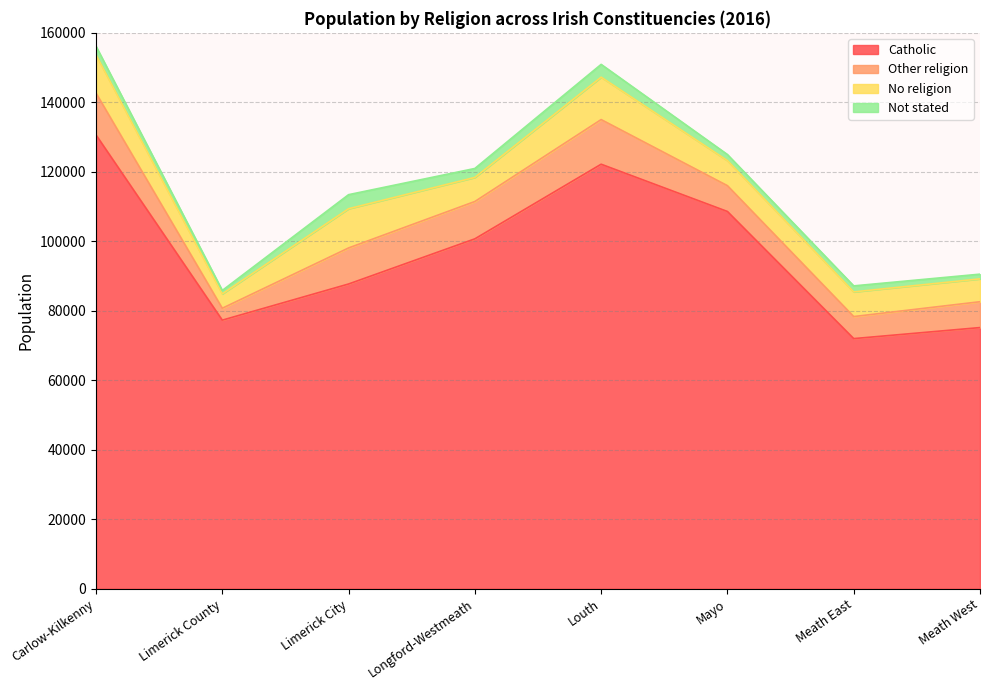

How many lines are shown in the chart?

4